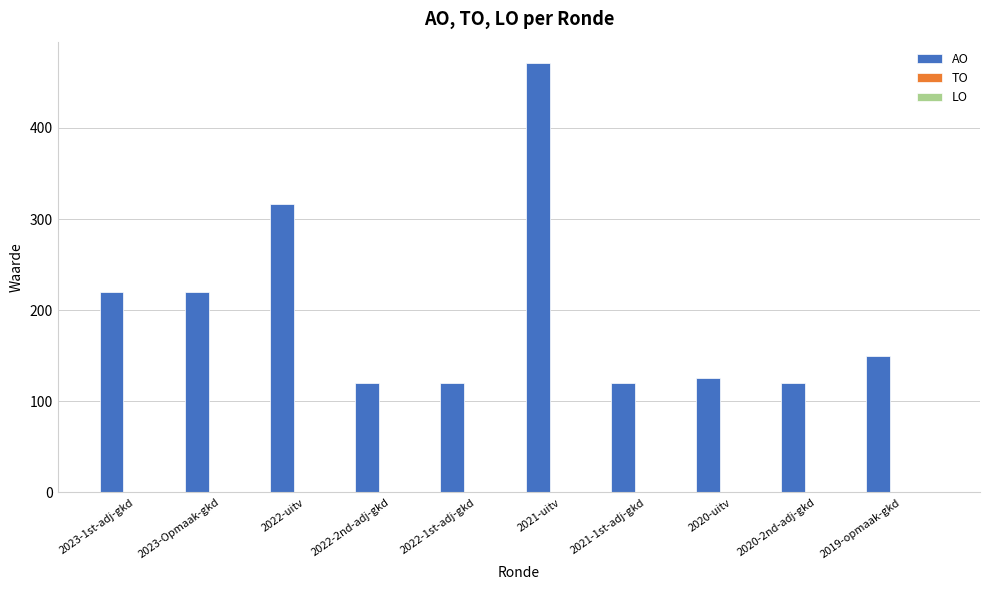

What is the minimum value shown in the chart?

120